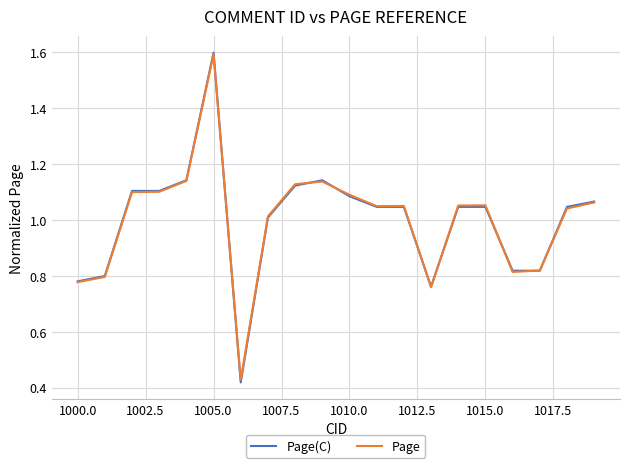

What are all the series names shown in the legend?

Page(C), Page